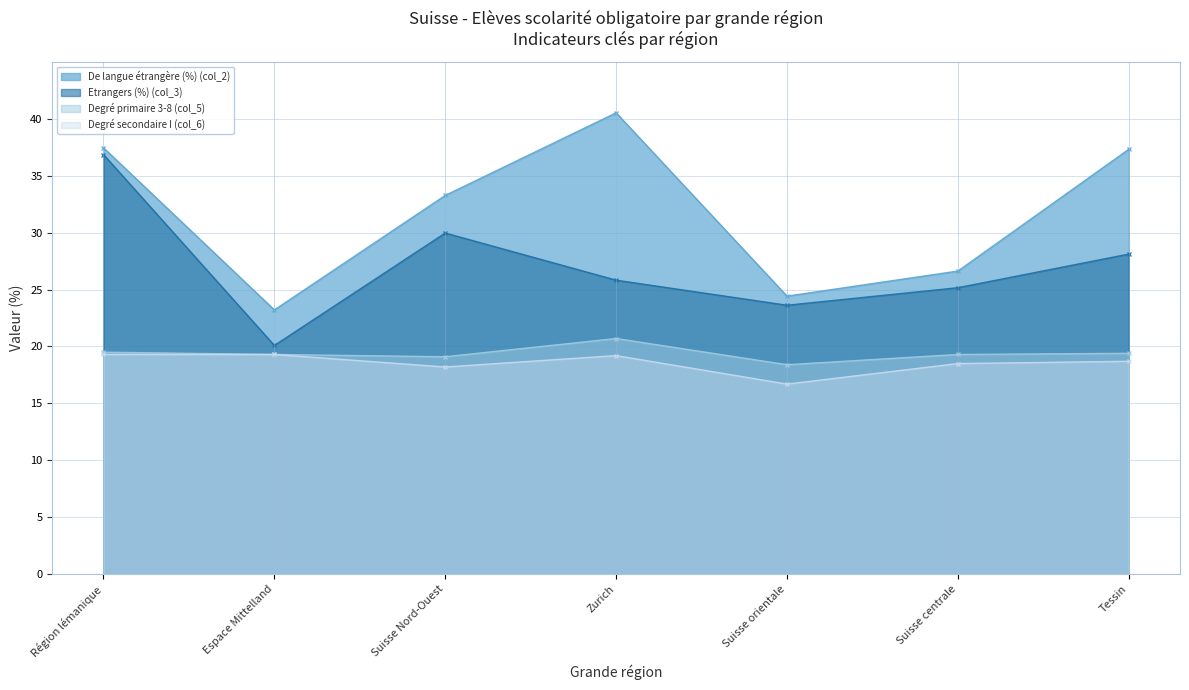

The value of Degré secondaire I (col_6) at Suisse orientale is 6.6. True or false?

False